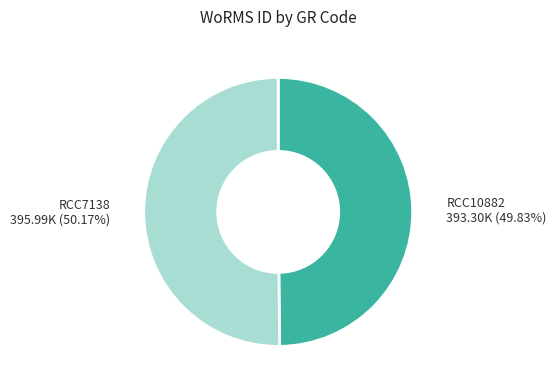

What percentage is the RCC10882 slice, to the nearest percent?

50%